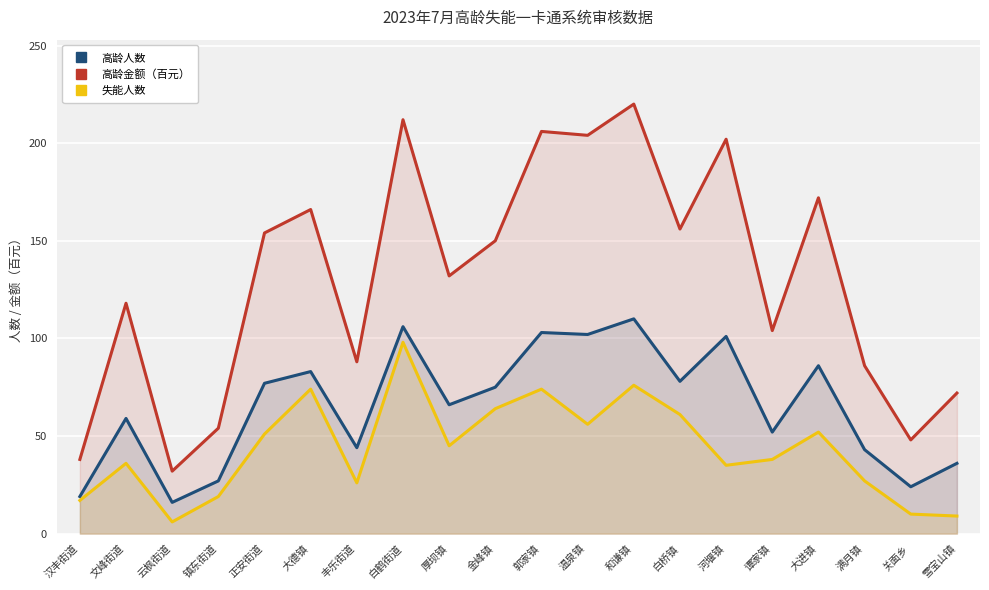

What value does the 高龄人数 series have at 文峰街道, to the nearest 10?

60